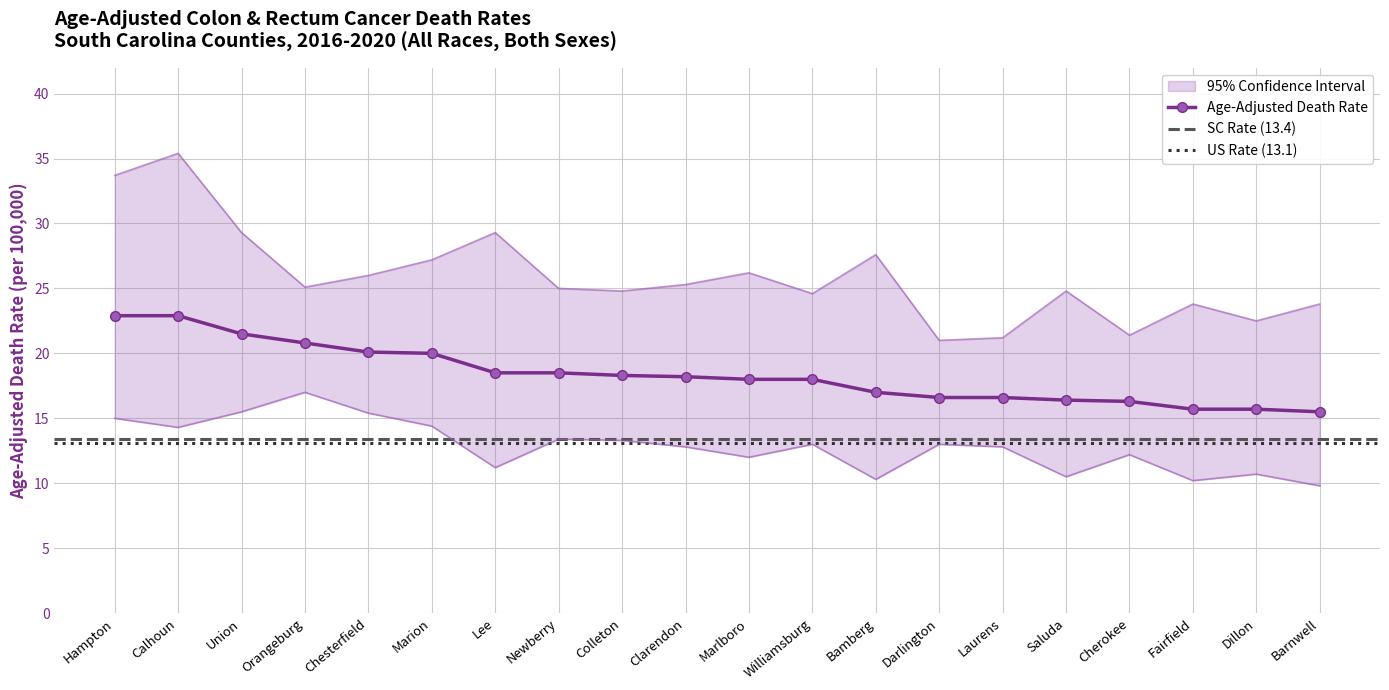

What position from the right is Clarendon?

11